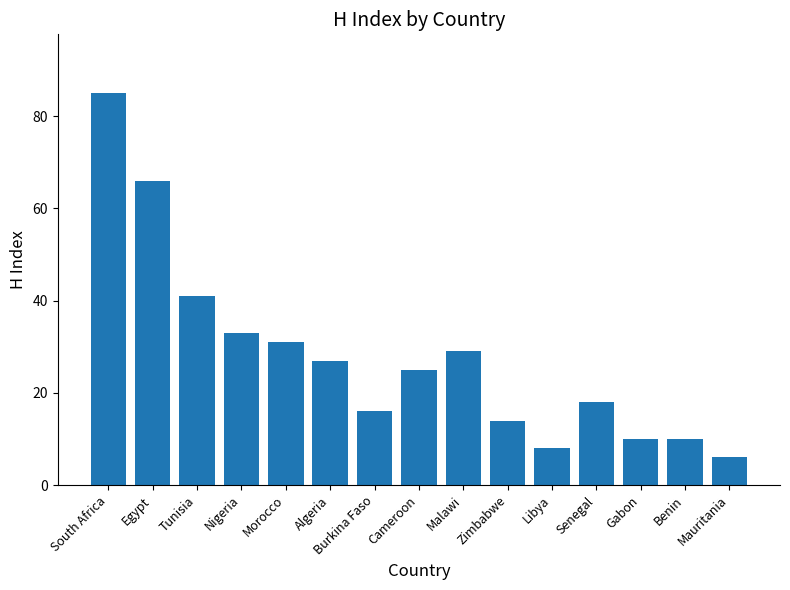

What is the label of the 7th bar from the right?

Malawi